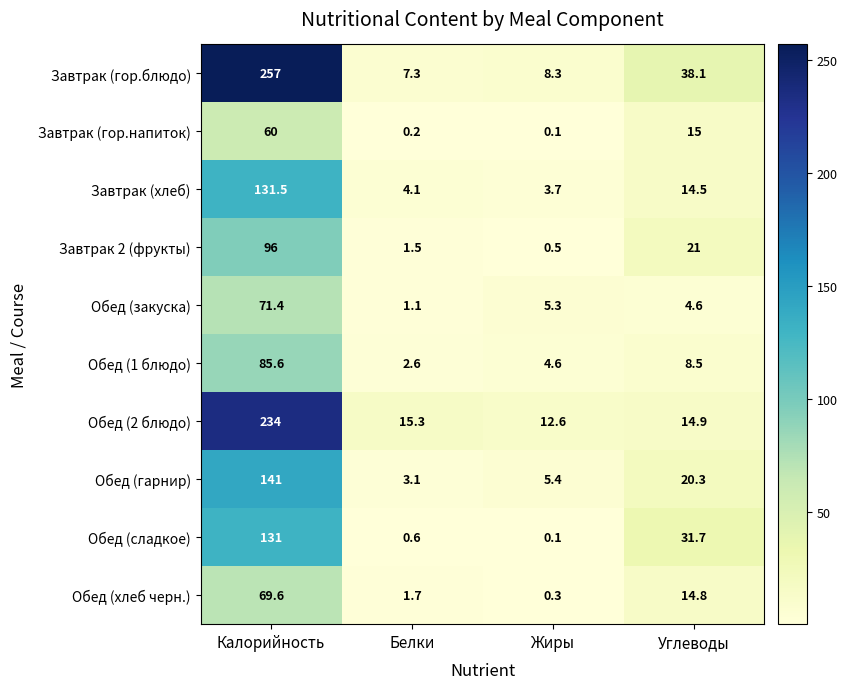

What is the difference between the maximum and second lowest values in the Обед (2 блюдо) series?

219.1